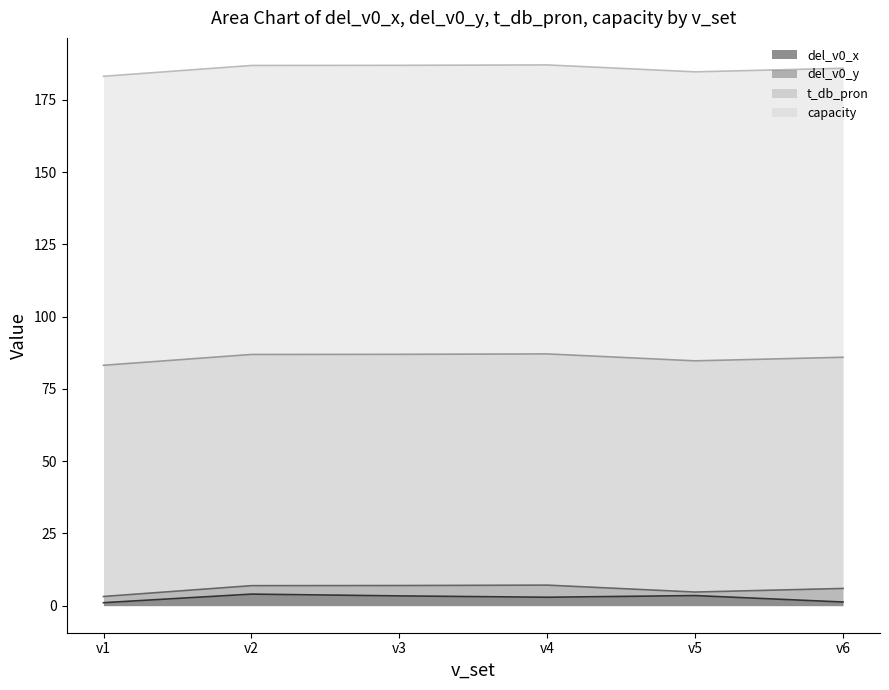

What is the value of the t_db_pron point at the 2nd from the left?

80.0